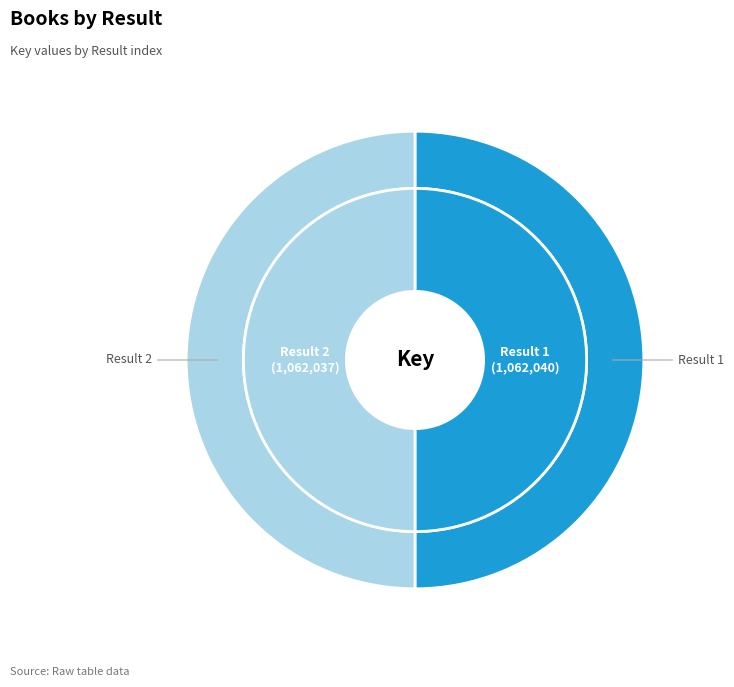

To the nearest percent, what percentage of the pie is 2?

50%